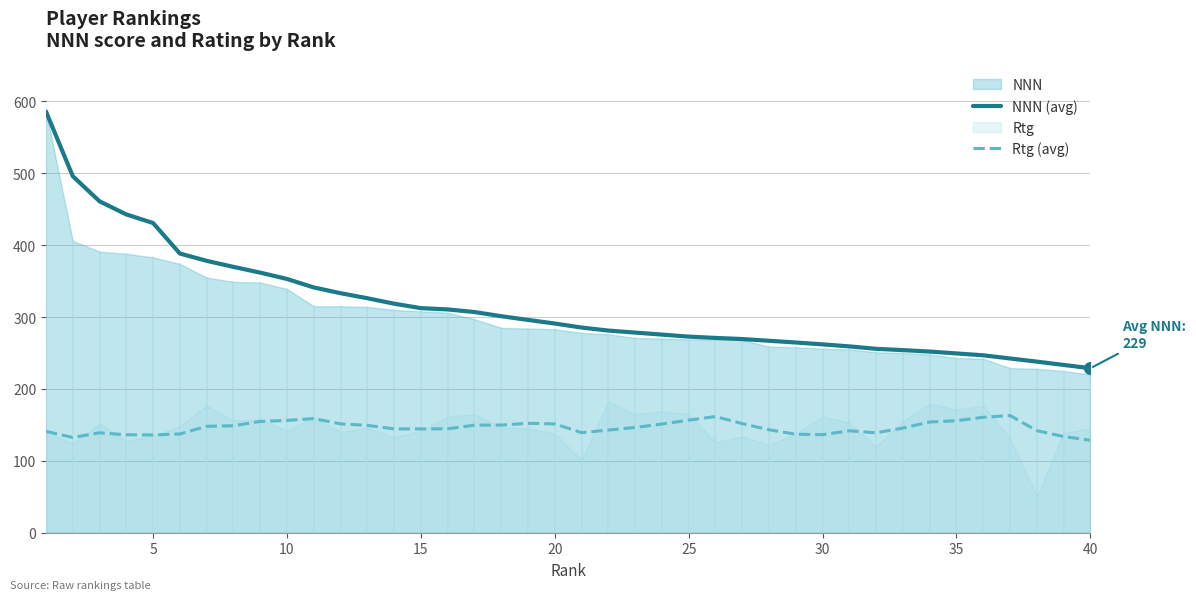

Which series contains the highest Y value?

NNN (avg)